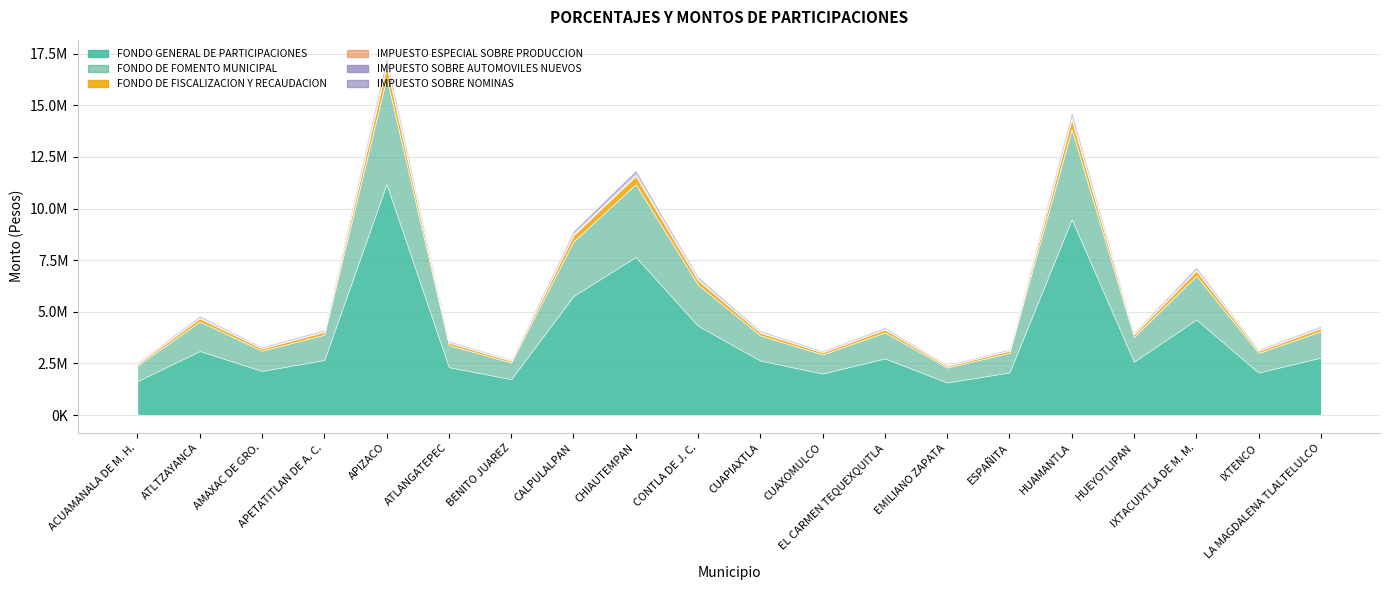

Reading right to left, what are all the values shown in this chart?

FONDO GENERAL DE PARTICIPACIONES: LA MAGDALENA TLALTELULCO=2785594.0	IXTENCO=2058740.2	IXTACUIXTLA DE M. M.=4628831.8	HUEYOTLIPAN=2586661.9	HUAMANTLA=9488315.4	ESPAÑITA=2064569.6	EMILIANO ZAPATA=1577055.1	EL CARMEN TEQUEXQUITLA=2743950.7	CUAXOMULCO=2010446.2	CUAPIAXTLA=2641256.7	CONTLA DE J. C.=4326456.8	CHIAUTEMPAN=7662953.7	CALPULALPAN=5761862.0	BENITO JUAREZ=1739854.3	ATLANGATEPEC=2322229.8	APIZACO=11194922.3	APETATITLAN DE A. C.=2665896.3	AMAXAC DE GRO.=2136592.8	ATLTZAYANCA=3103698.8	ACUAMANALA DE M. H.=1640787.1
FONDO DE FOMENTO MUNICIPAL: LA MAGDALENA TLALTELULCO=1279032.4	IXTENCO=945290.4	IXTACUIXTLA DE M. M.=2125372.9	HUEYOTLIPAN=1187690.8	HUAMANTLA=4356651.7	ESPAÑITA=947967.1	EMILIANO ZAPATA=724120.1	EL CARMEN TEQUEXQUITLA=1259911.5	CUAXOMULCO=923115.8	CUAPIAXTLA=1212758.5	CONTLA DE J. C.=1986534.5	CHIAUTEMPAN=3518519.3	CALPULALPAN=2645614.6	BENITO JUAREZ=798870.9	ATLANGATEPEC=1066274.3	APIZACO=5140256.8	APETATITLAN DE A. C.=1224072.1	AMAXAC DE GRO.=981037.2	ATLTZAYANCA=1425093.3	ACUAMANALA DE M. H.=753383.3
FONDO DE FISCALIZACION Y RECAUDACION: LA MAGDALENA TLALTELULCO=142514.9	IXTENCO=105328.0	IXTACUIXTLA DE M. M.=236817.5	HUEYOTLIPAN=132337.2	HUAMANTLA=485435.5	ESPAÑITA=105626.3	EMILIANO ZAPATA=80684.4	EL CARMEN TEQUEXQUITLA=140384.4	CUAXOMULCO=102857.2	CUAPIAXTLA=135130.4	CONTLA DE J. C.=221347.6	CHIAUTEMPAN=392047.5	CALPULALPAN=294784.9	BENITO JUAREZ=89013.4	ATLANGATEPEC=118808.5	APIZACO=572747.9	APETATITLAN DE A. C.=136391.0	AMAXAC DE GRO.=109311.1	ATLTZAYANCA=158789.6	ACUAMANALA DE M. H.=83945.0
IMPUESTO ESPECIAL SOBRE PRODUCCION: LA MAGDALENA TLALTELULCO=20957.8	IXTENCO=15489.2	IXTACUIXTLA DE M. M.=34825.6	HUEYOTLIPAN=19461.1	HUAMANTLA=71386.5	ESPAÑITA=15533.0	EMILIANO ZAPATA=11865.2	EL CARMEN TEQUEXQUITLA=20644.5	CUAXOMULCO=15125.8	CUAPIAXTLA=19871.8	CONTLA DE J. C.=32550.6	CHIAUTEMPAN=57653.2	CALPULALPAN=43350.1	BENITO JUAREZ=13090.0	ATLANGATEPEC=17471.6	APIZACO=84226.4	APETATITLAN DE A. C.=20057.2	AMAXAC DE GRO.=16074.9	ATLTZAYANCA=23351.1	ACUAMANALA DE M. H.=12344.7
IMPUESTO SOBRE AUTOMOVILES NUEVOS: LA MAGDALENA TLALTELULCO=19806.6	IXTENCO=14638.4	IXTACUIXTLA DE M. M.=32912.7	HUEYOTLIPAN=18392.1	HUAMANTLA=67465.3	ESPAÑITA=14679.8	EMILIANO ZAPATA=11213.4	EL CARMEN TEQUEXQUITLA=19510.5	CUAXOMULCO=14295.0	CUAPIAXTLA=18780.3	CONTLA DE J. C.=30762.7	CHIAUTEMPAN=54486.3	CALPULALPAN=40968.9	BENITO JUAREZ=12371.0	ATLANGATEPEC=16511.9	APIZACO=79599.9	APETATITLAN DE A. C.=18955.5	AMAXAC DE GRO.=15191.9	ATLTZAYANCA=22068.4	ACUAMANALA DE M. H.=11666.6
IMPUESTO SOBRE NOMINAS: LA MAGDALENA TLALTELULCO=60927.0	IXTENCO=45029.1	IXTACUIXTLA DE M. M.=101242.6	HUEYOTLIPAN=56575.9	HUAMANTLA=207530.2	ESPAÑITA=45156.6	EMILIANO ZAPATA=34493.6	EL CARMEN TEQUEXQUITLA=60016.2	CUAXOMULCO=43972.8	CUAPIAXTLA=57770.1	CONTLA DE J. C.=94629.1	CHIAUTEMPAN=167605.5	CALPULALPAN=126024.5	BENITO JUAREZ=38054.4	ATLANGATEPEC=50792.2	APIZACO=244857.4	APETATITLAN DE A. C.=58309.0	AMAXAC DE GRO.=46731.9	ATLTZAYANCA=67884.7	ACUAMANALA DE M. H.=35887.6